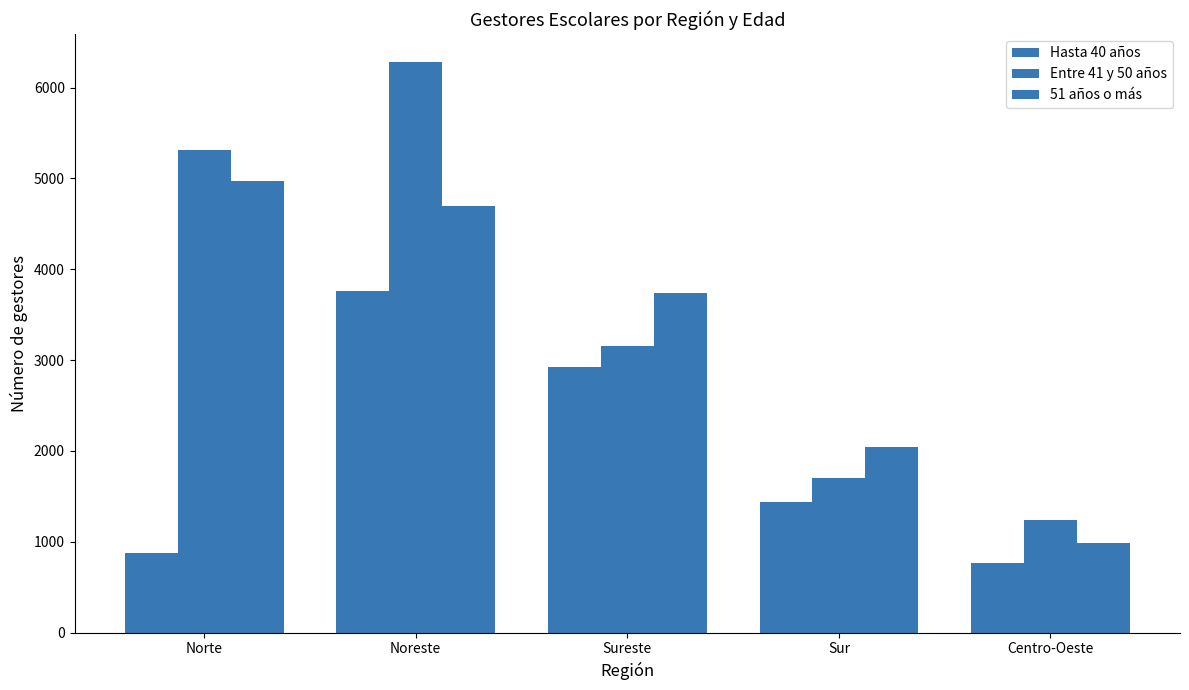

What is the difference between the 51 años o más values at Noreste and Sur?

2655